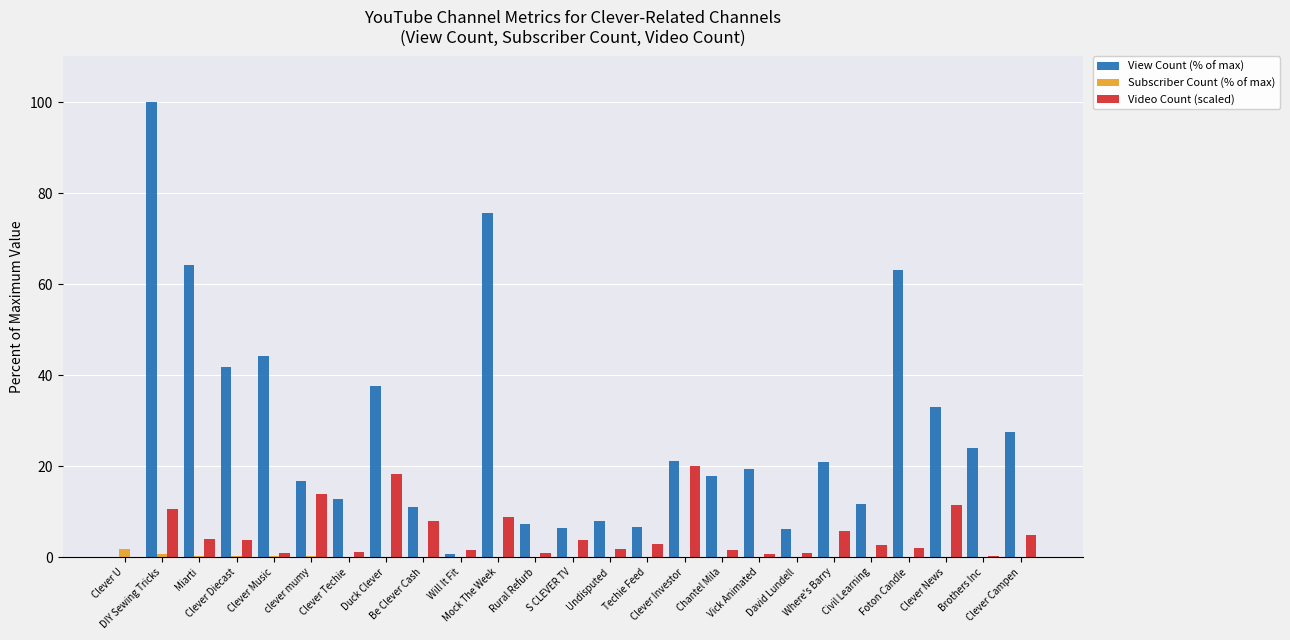

Which series has the largest total across all categories?

View Count (% of max)